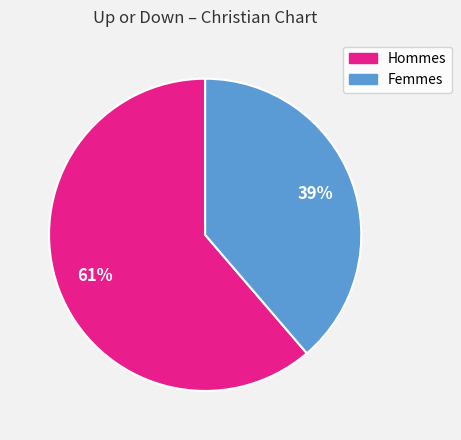

Count the number of slices in the pie.

2